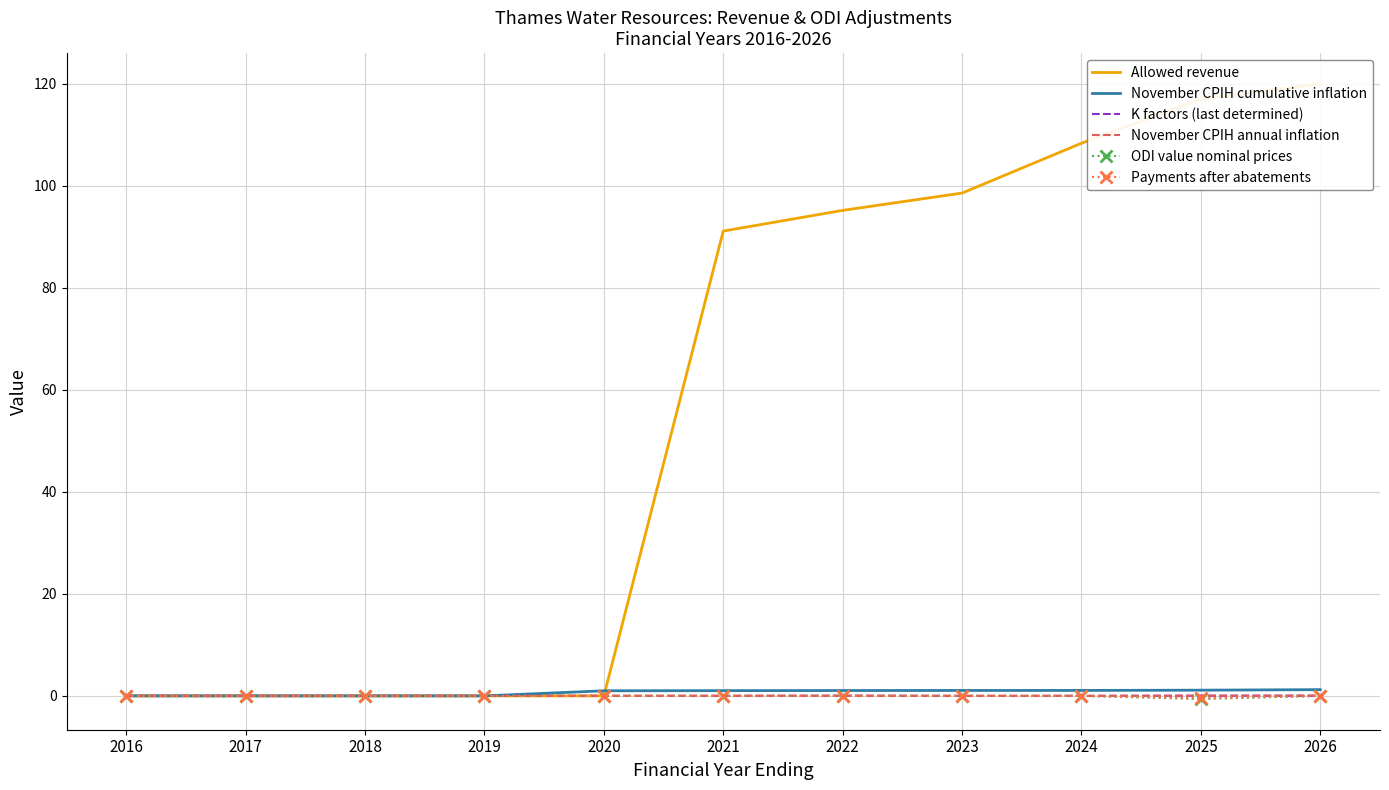

How many interior local peaks does the November CPIH annual inflation series have?

1